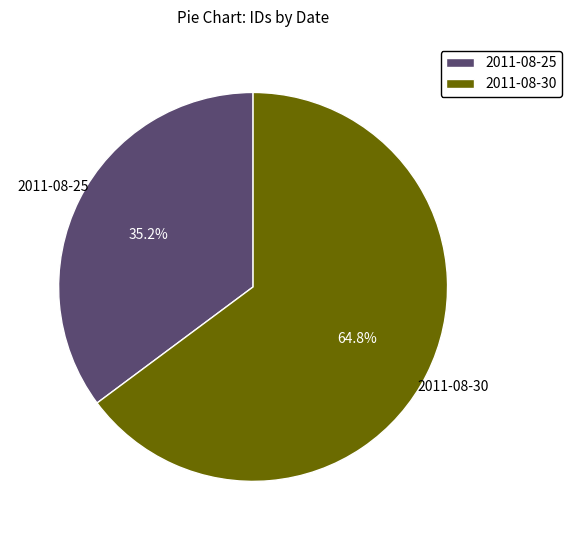

What is the total percentage of 2011-08-30 and 2011-08-25?

100.0%